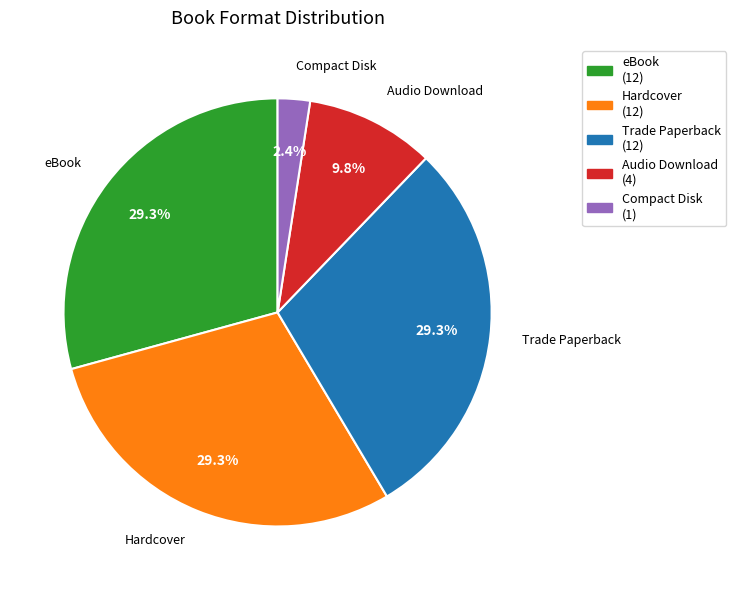

Approximately how many times larger is the value at Compact Disk compared to Trade Paperback?

0.1